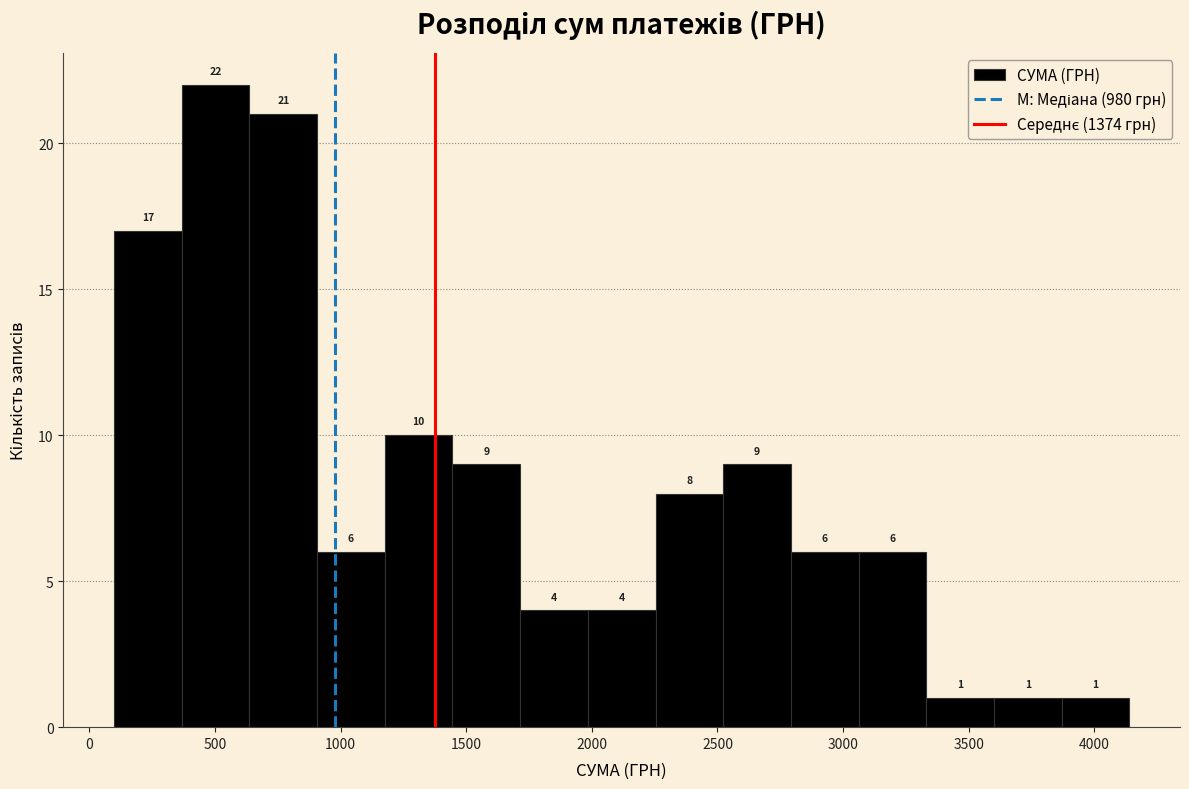

What is the height of the bar covering 1700 to 2000 on the x-axis? The bar edges are not printed on the chart, so give them approximately, as read against the axis.

4